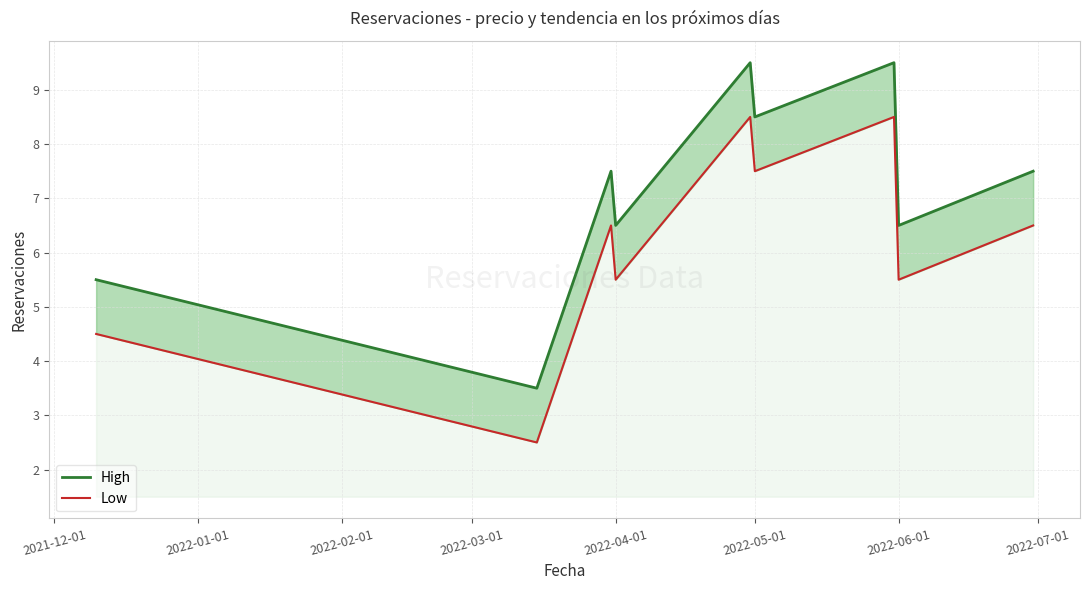

What are all the series names shown in the legend?

High, Low